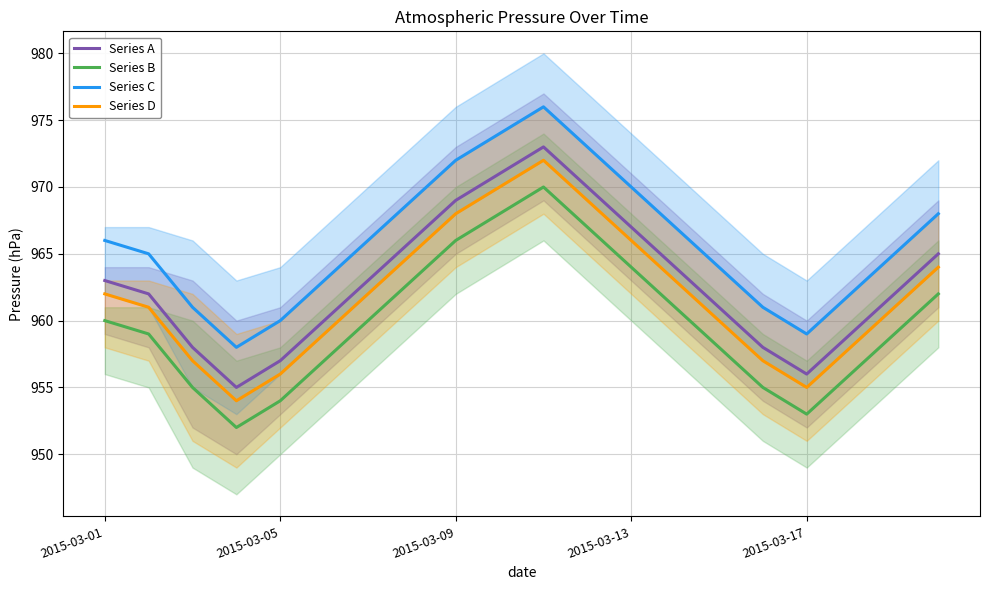

What is the sum of all Series B values?

19199